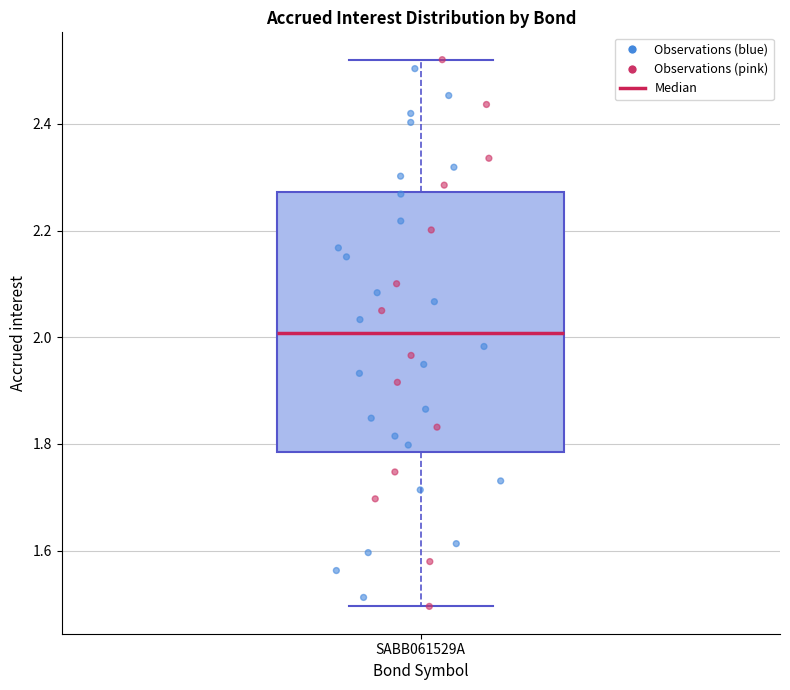

Read this box plot against the y-axis: the position of the median line, the range covered by the box, and the ends of both whiskers. The values are not printed on the chart, so give them approximately, as read against the axis.

median 2.00, box 1.78 to 2.28, whiskers 1.50 to 2.52